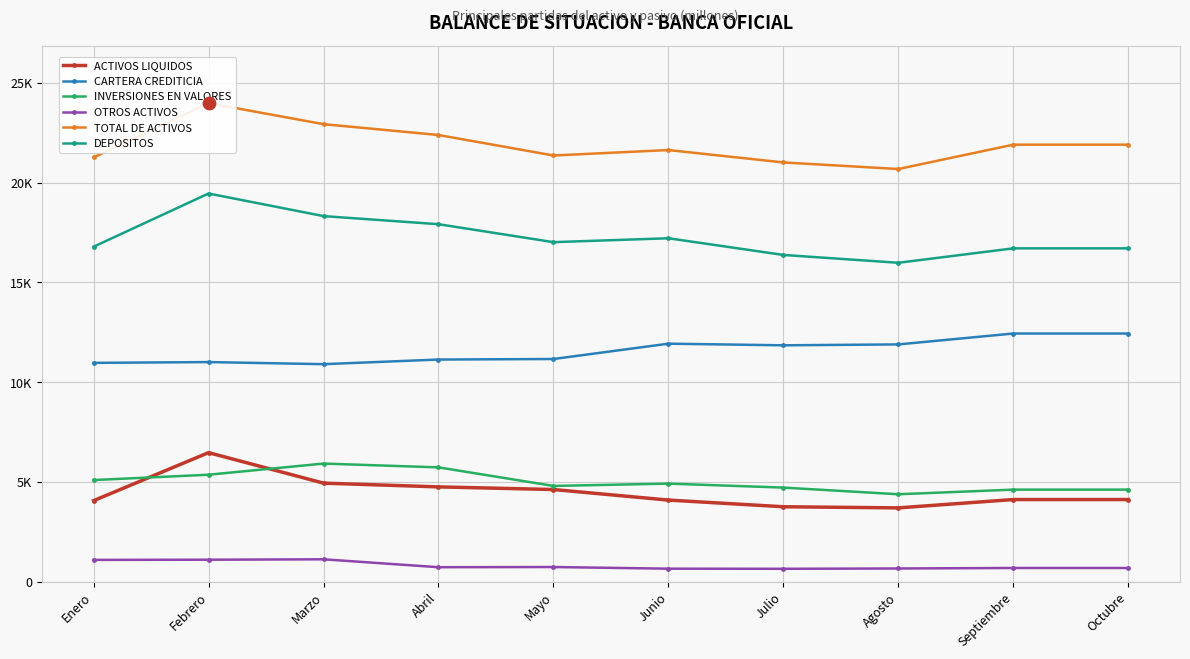

At how many categories does at least one series exceed 1740?

10